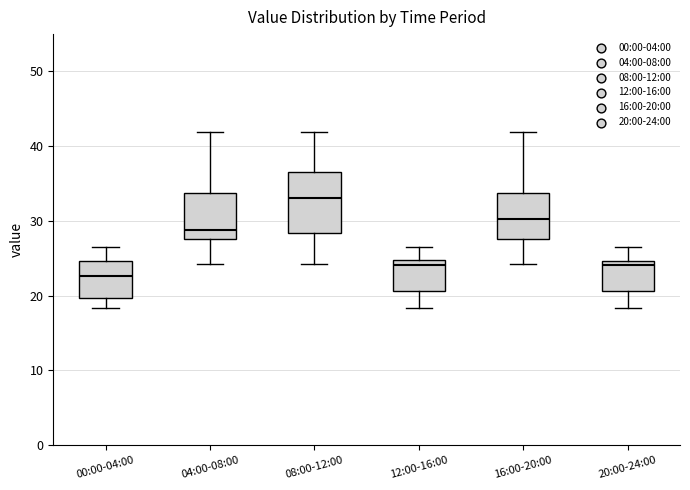

Reading left to right, read every box against the y-axis: the position of its median line, the range the box covers, and the ends of its whiskers. The values are not printed on the chart, so give them approximately, as read against the axis.

00:00-04:00: median 23, box 20 to 25, whiskers 18 to 27
04:00-08:00: median 29, box 28 to 34, whiskers 24 to 42
08:00-12:00: median 33, box 28 to 37, whiskers 24 to 42
12:00-16:00: median 24, box 21 to 25, whiskers 18 to 27
16:00-20:00: median 30, box 28 to 34, whiskers 24 to 42
20:00-24:00: median 24, box 21 to 25, whiskers 18 to 27